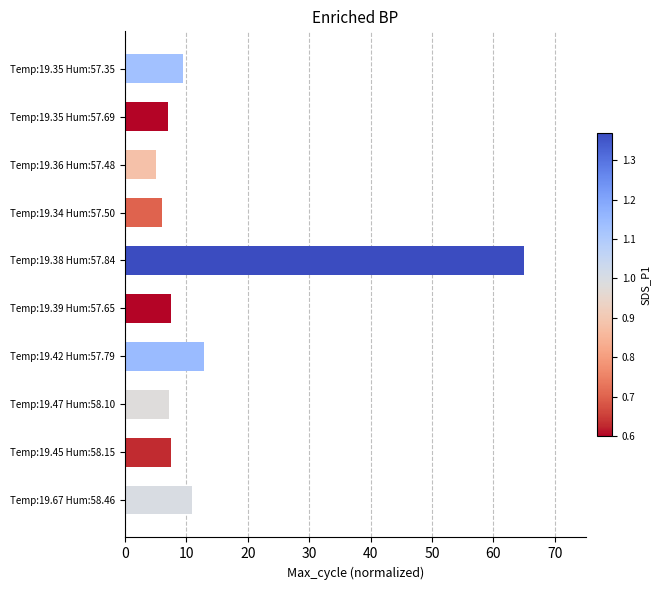

How many distinct data groups are displayed?

1